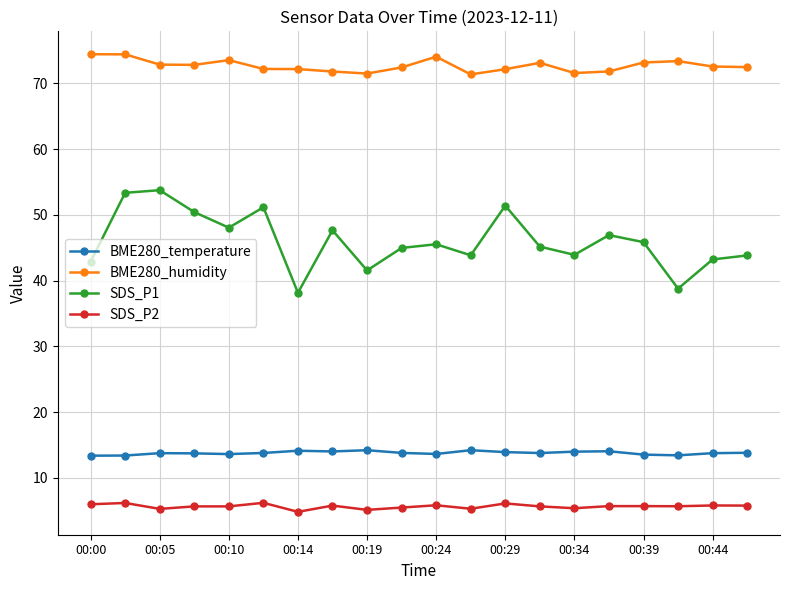

In BME280_humidity, how many points are lower than both neighbors (excluding endpoints)?

4